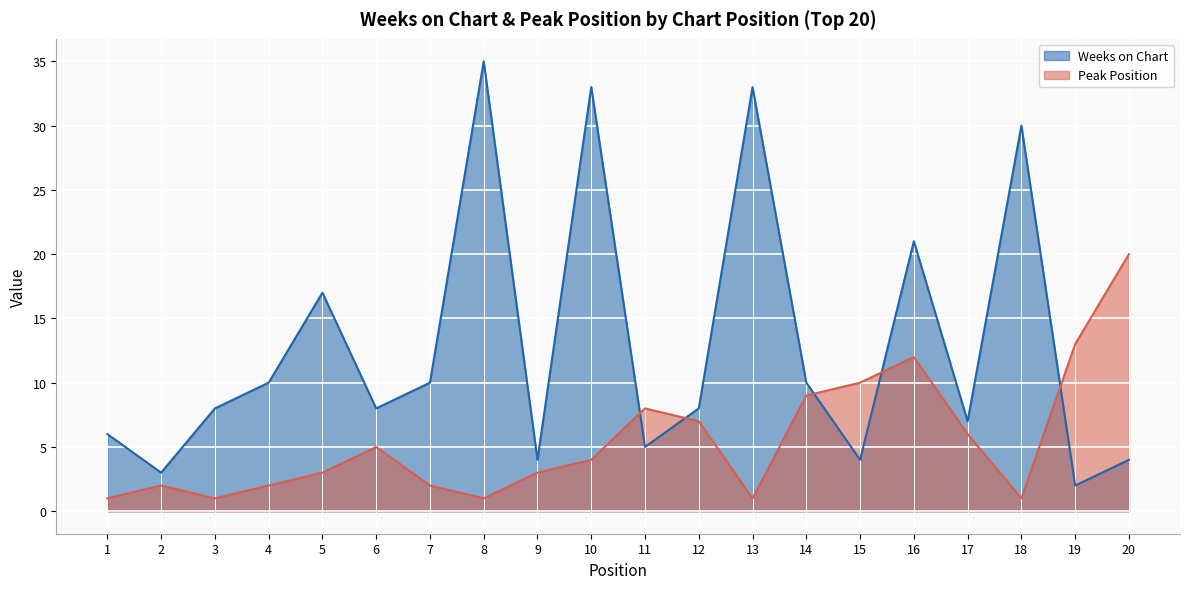

Is the value of Weeks on Chart at 3 greater than the value of Peak Position at 9?

Yes